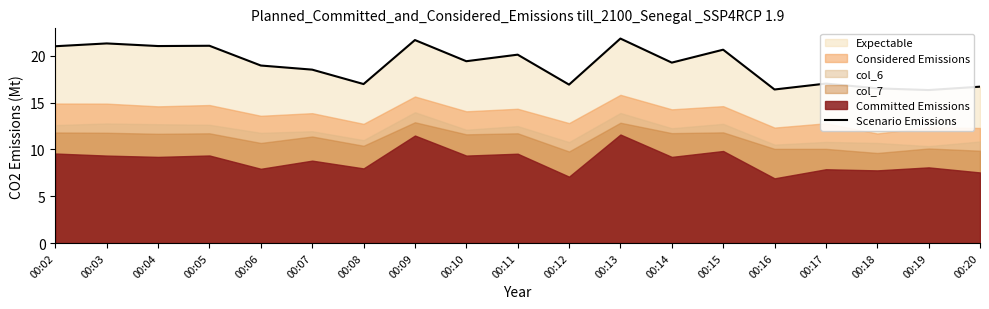

What is the minimum value shown in the chart?

16.3